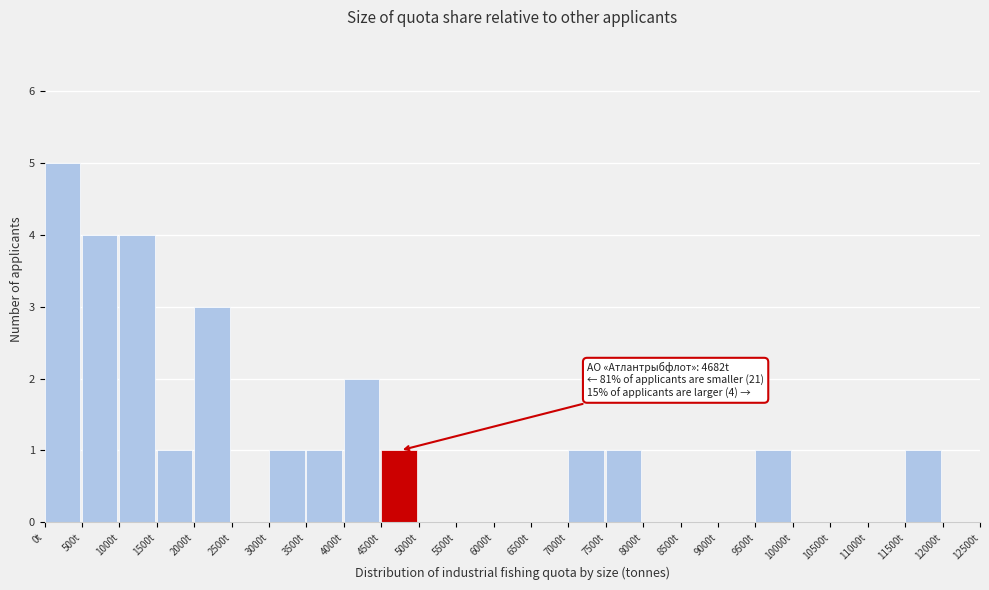

Which range on the x-axis has the tallest bar?

0 to 500